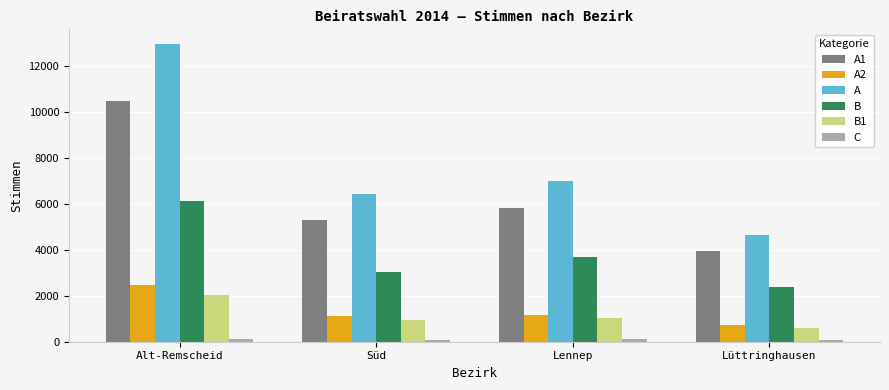

Between Alt-Remscheid and Lennep, which series saw the biggest shift?

A